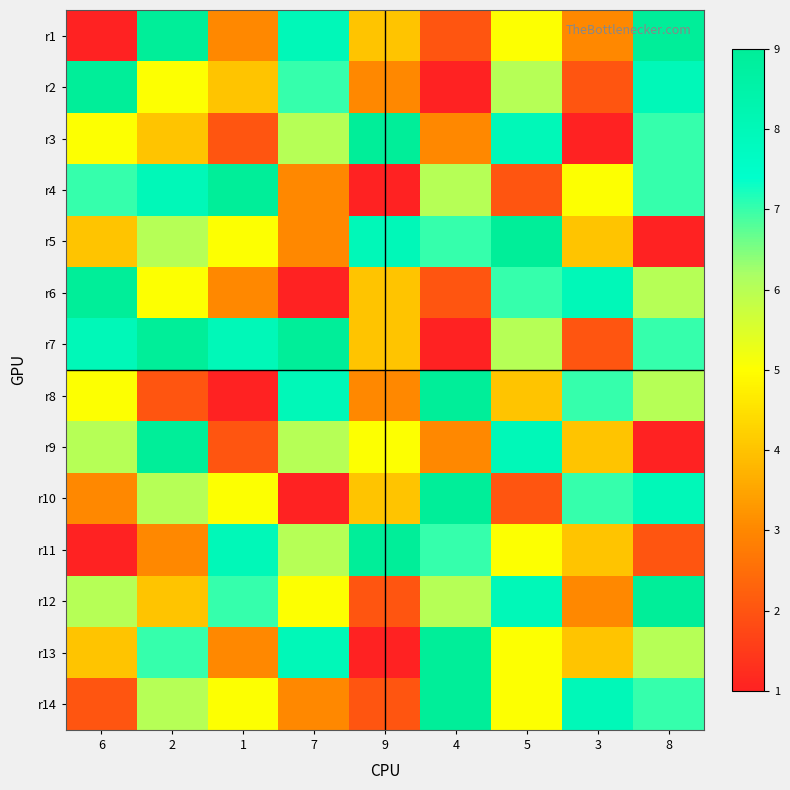

What is the difference between the highest and lowest values at 7?

8